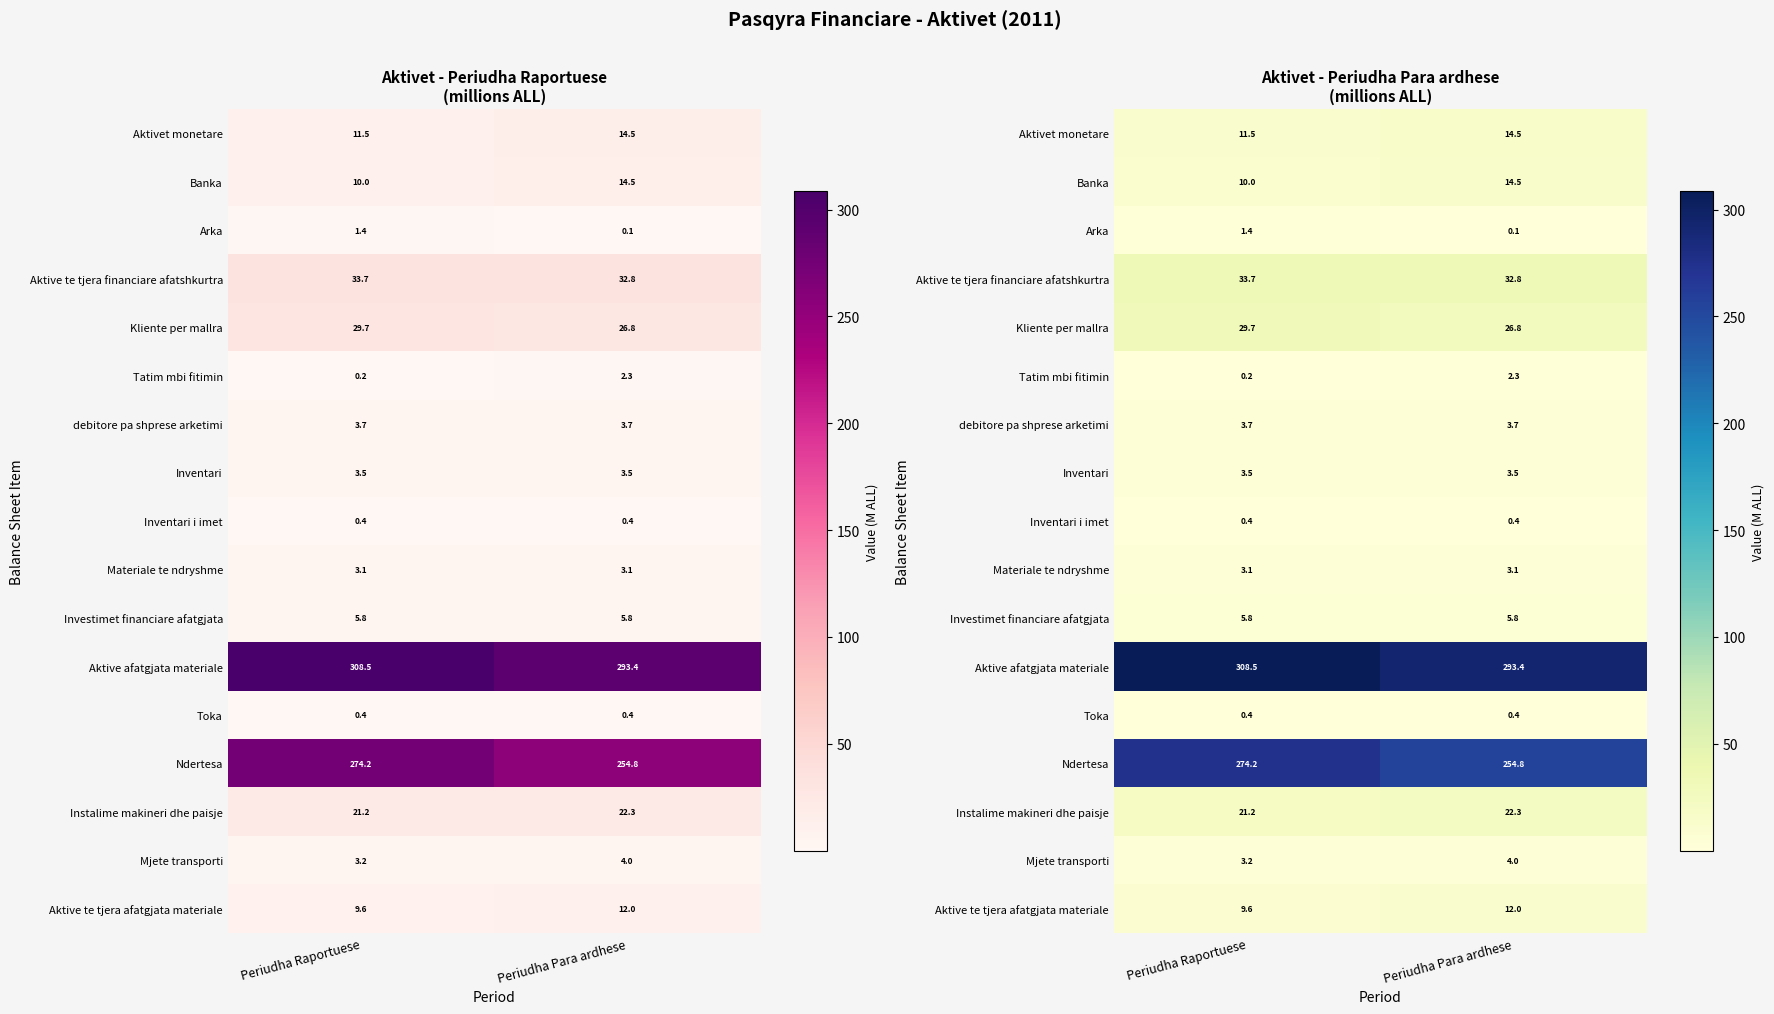

The value of Ndertesa at Periudha Raportuese is 274.2. True or false?

True